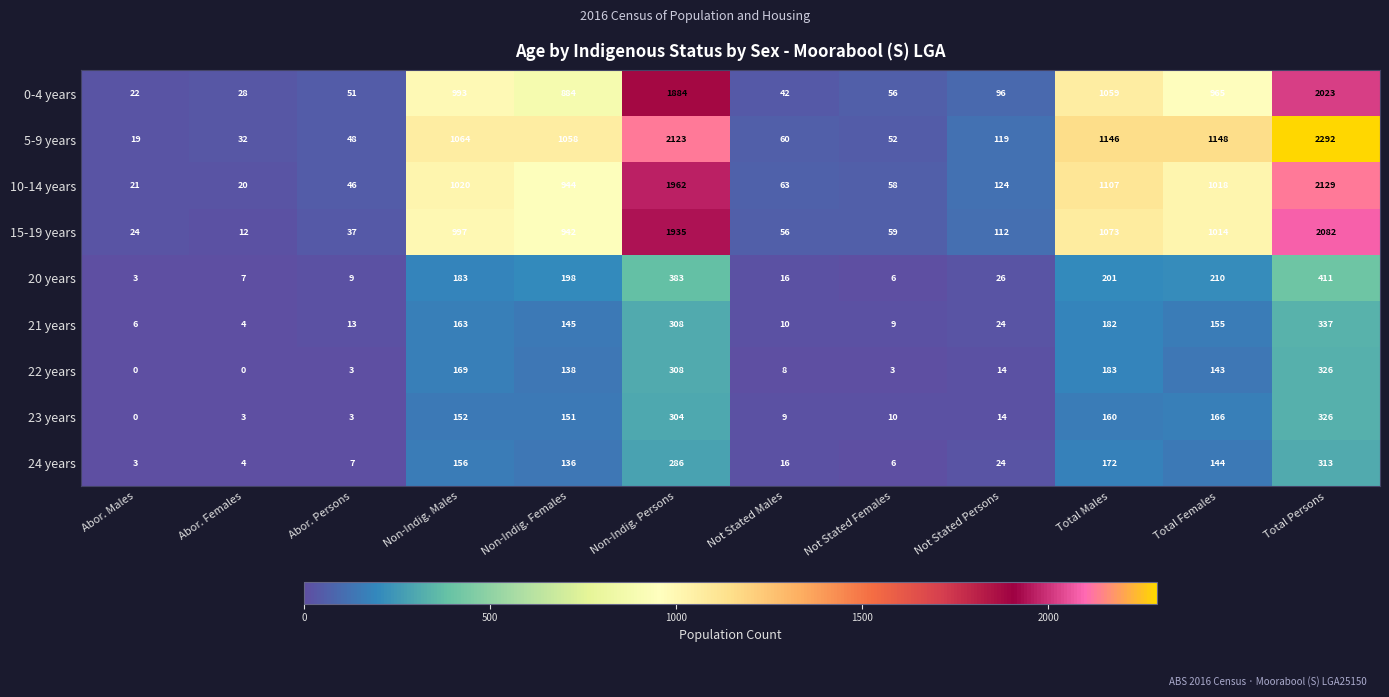

The value of 15-19 years at Not Stated Persons is 112. True or false?

True